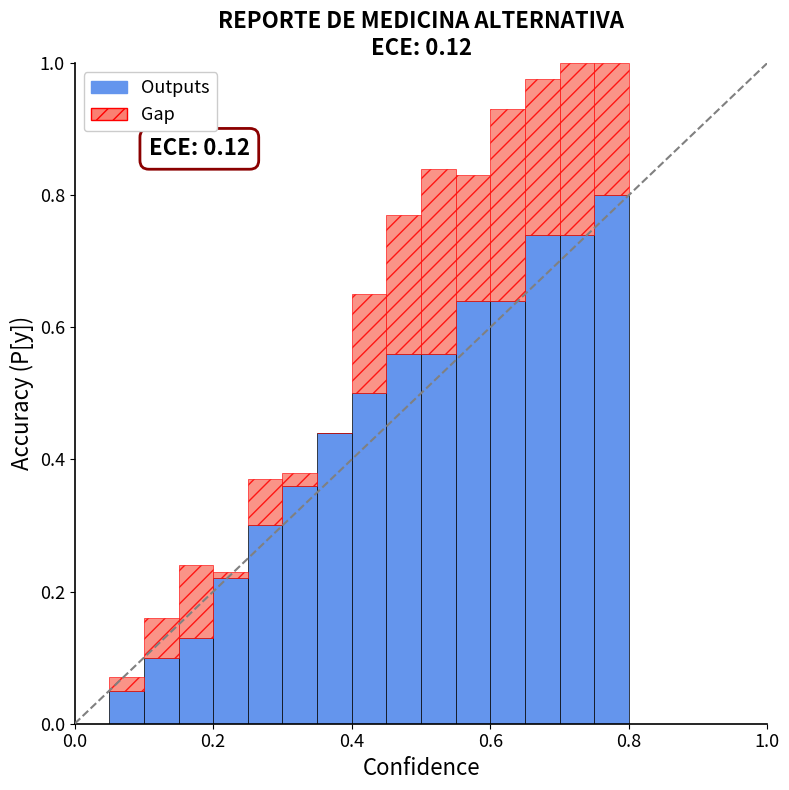

What is the highest value of the Outputs series?

0.8